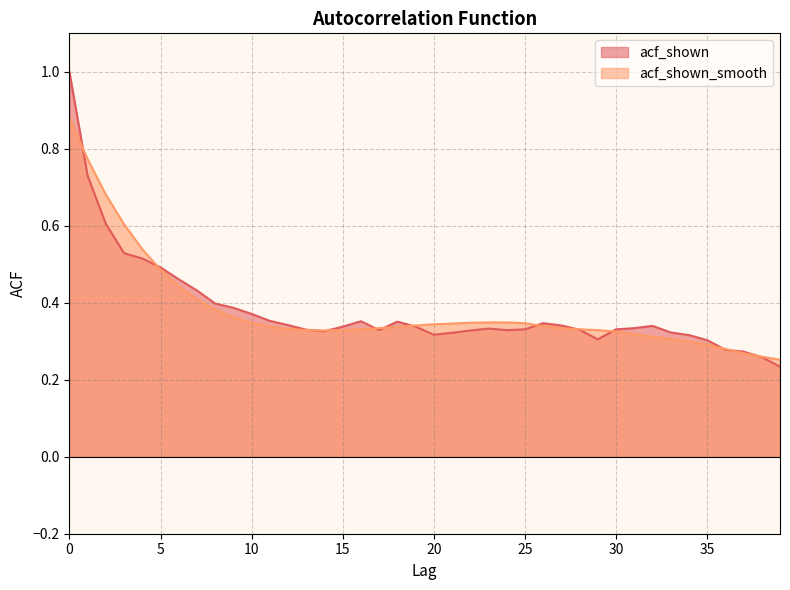

Reading right to left, transcribe all the data shown in this chart.

acf_shown: 0.2	0.3	0.3	0.3	0.3	0.3	0.3	0.3	0.3	0.3	0.3	0.3	0.3	0.3	0.3	0.3	0.3	0.3	0.3	0.3	0.3	0.4	0.3	0.4	0.3	0.3	0.3	0.3	0.4	0.4	0.4	0.4	0.4	0.5	0.5	0.5	0.5	0.6	0.7	1.0
acf_shown_smooth: 0.3	0.3	0.3	0.3	0.3	0.3	0.3	0.3	0.3	0.3	0.3	0.3	0.3	0.3	0.3	0.3	0.3	0.3	0.3	0.3	0.3	0.3	0.3	0.3	0.3	0.3	0.3	0.3	0.3	0.3	0.4	0.4	0.4	0.4	0.5	0.5	0.6	0.7	0.8	0.9